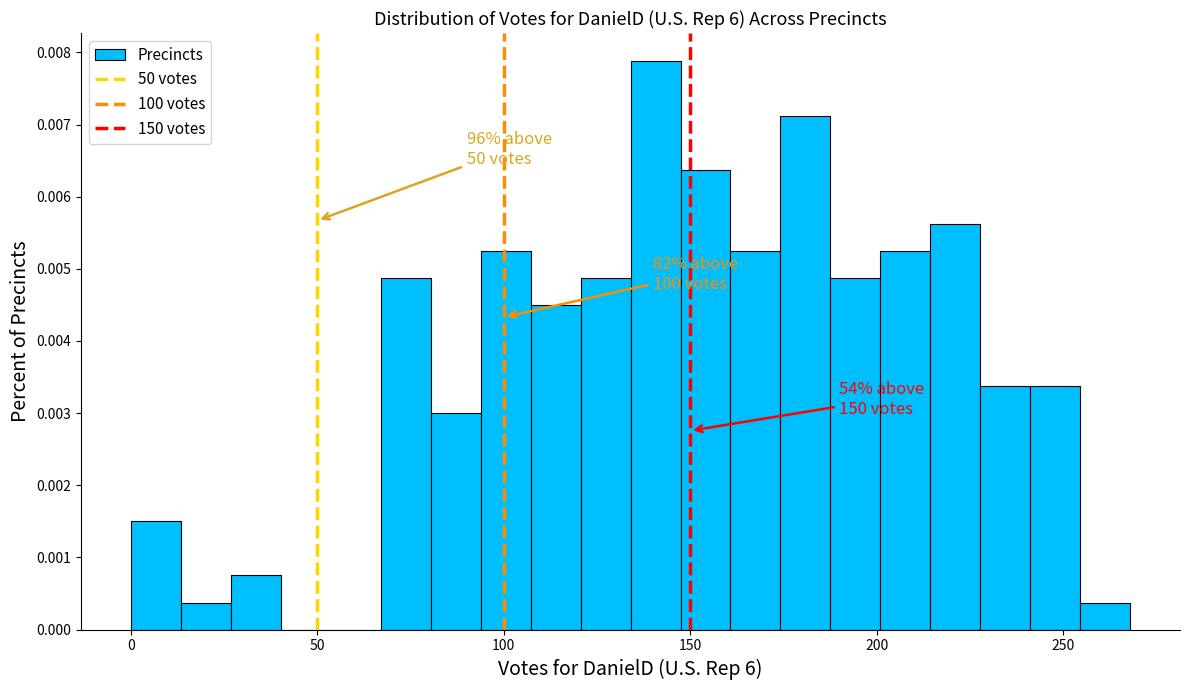

Around what value on the x-axis is the tallest bar? Give the approximate position of its centre, as read against the axis.

140